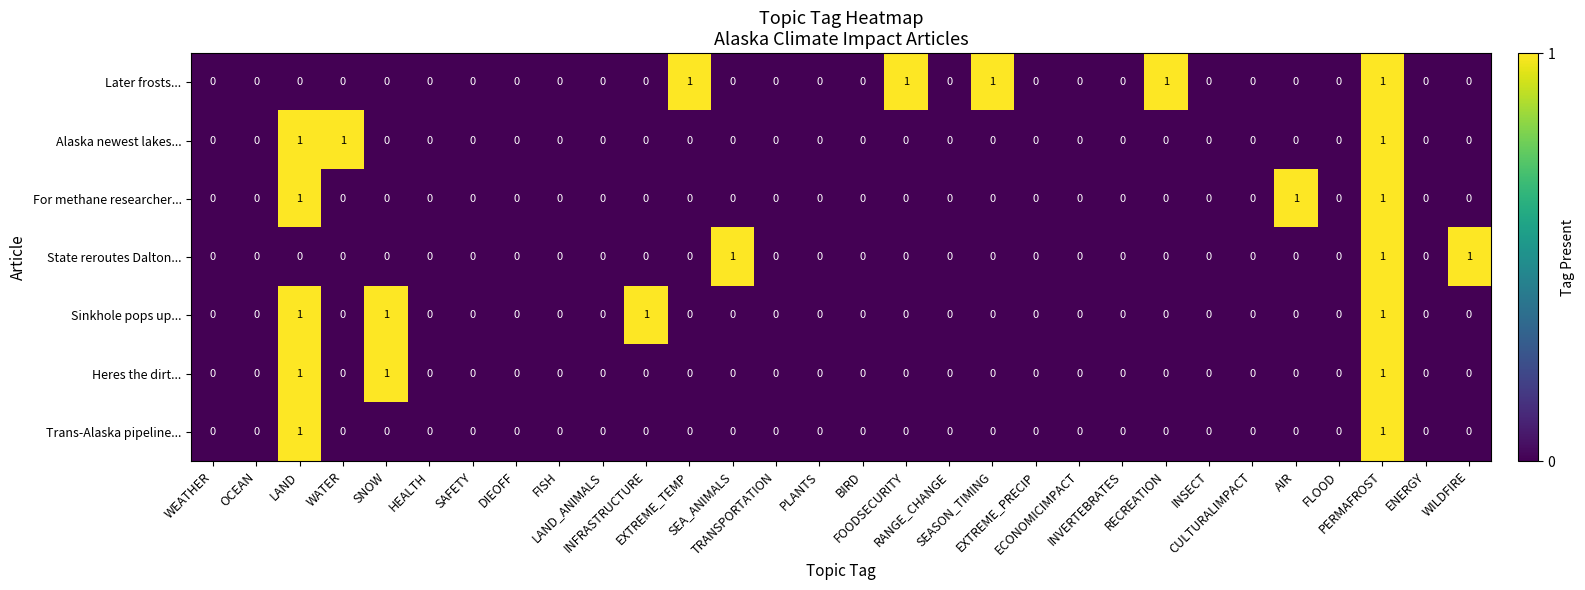

How many Heres the dirt... values are between 0 and 1?

30